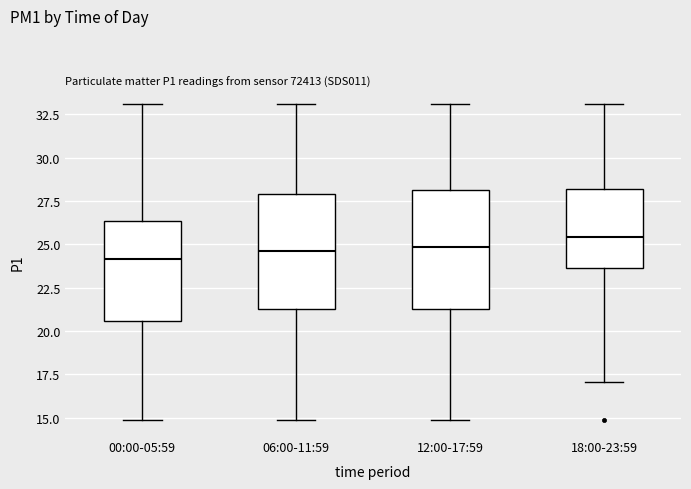

Reading left to right, transcribe this box plot: for each box, give where its median line is, the range the box spans, and where its two whiskers end, as read against the y-axis. The values are not printed on the chart, so give them approximately, as read against the axis.

00:00-05:59: median 24.0, box 20.5 to 26.5, whiskers 15.0 to 33.0
06:00-11:59: median 24.5, box 21.5 to 28.0, whiskers 15.0 to 33.0
12:00-17:59: median 25.0, box 21.5 to 28.0, whiskers 15.0 to 33.0
18:00-23:59: median 25.5, box 23.5 to 28.0, whiskers 17.0 to 33.0